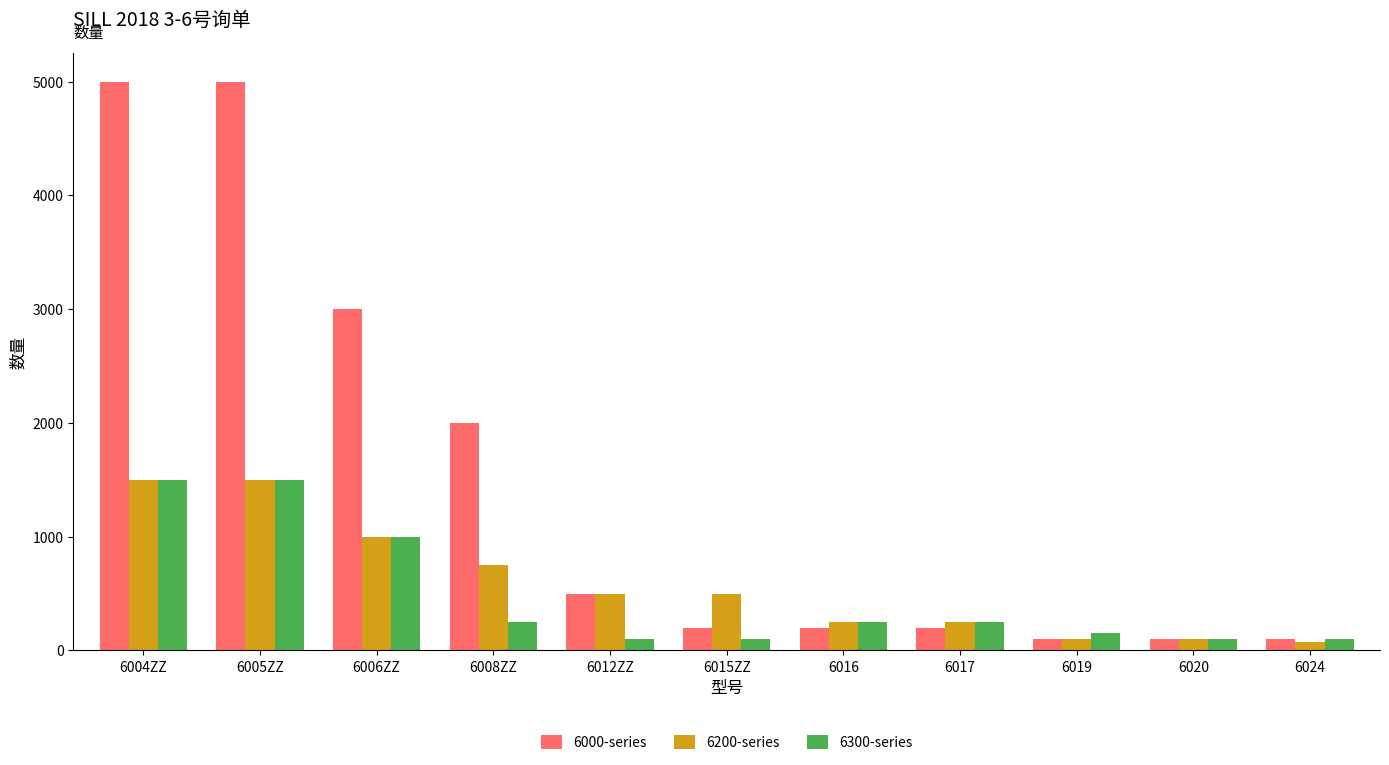

Read the 6000-series value at 6019, to the nearest 50.

100